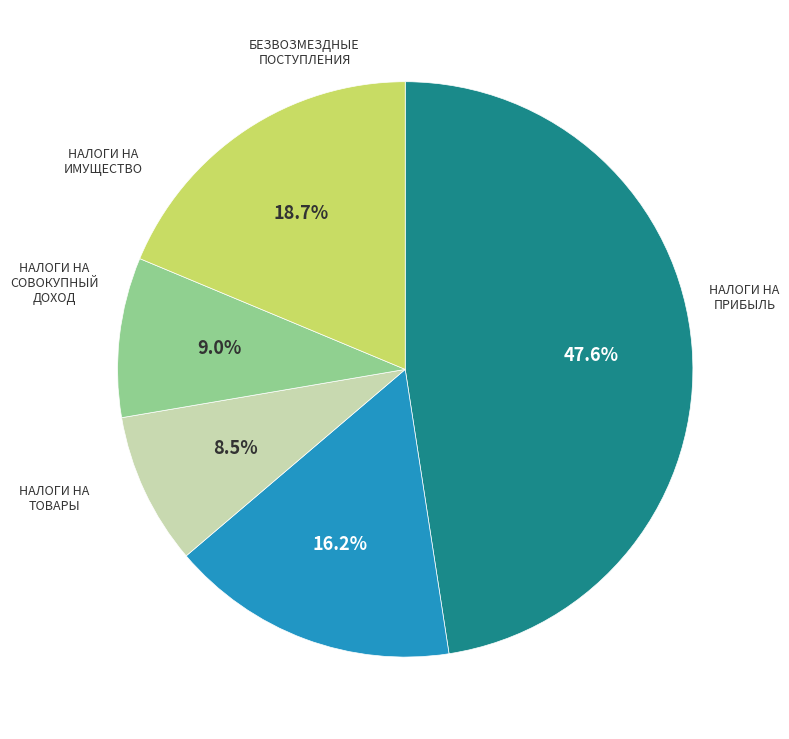

Is there a majority slice in this chart?

No